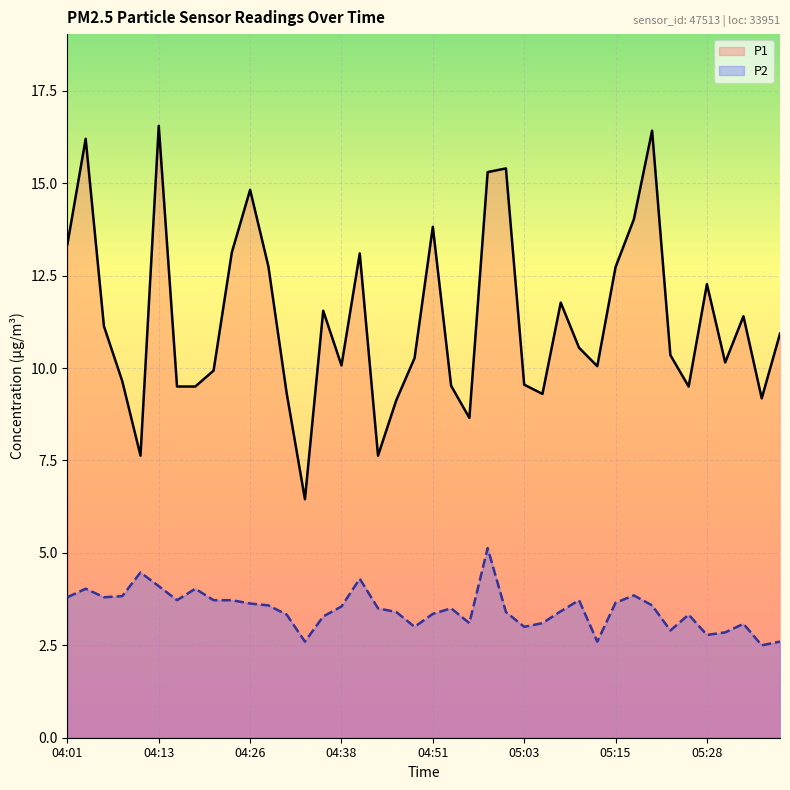

How many data points in P1 are less than 10?

15